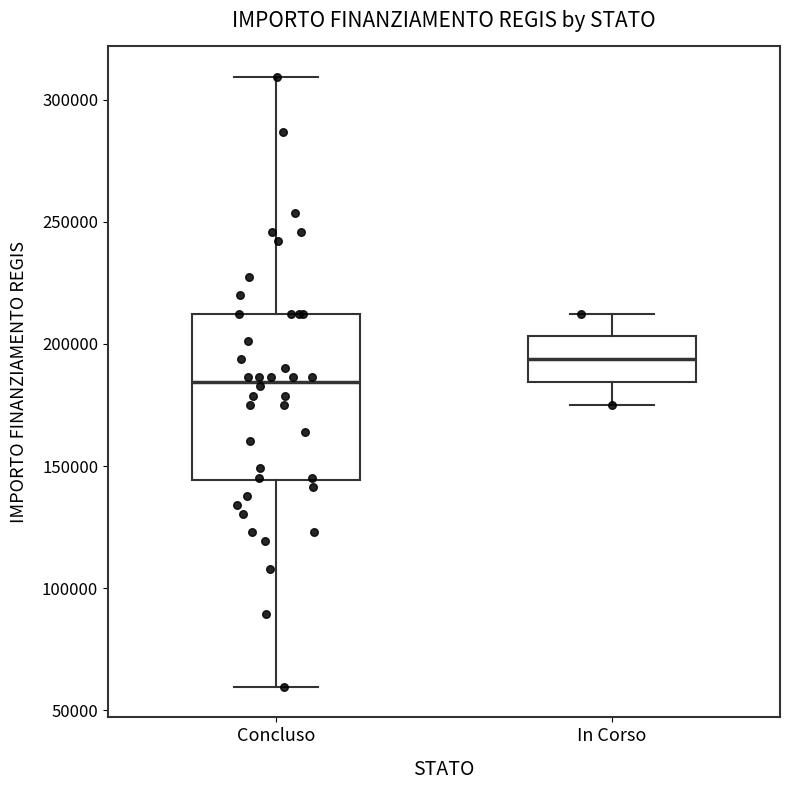

Reading left to right, transcribe this box plot: for each box, give where its median line is, the range the box spans, and where its two whiskers end, as read against the y-axis. The values are not printed on the chart, so give them approximately, as read against the axis.

Concluso: median 185000, box 145000 to 210000, whiskers 60000 to 310000
In Corso: median 195000, box 185000 to 205000, whiskers 175000 to 210000